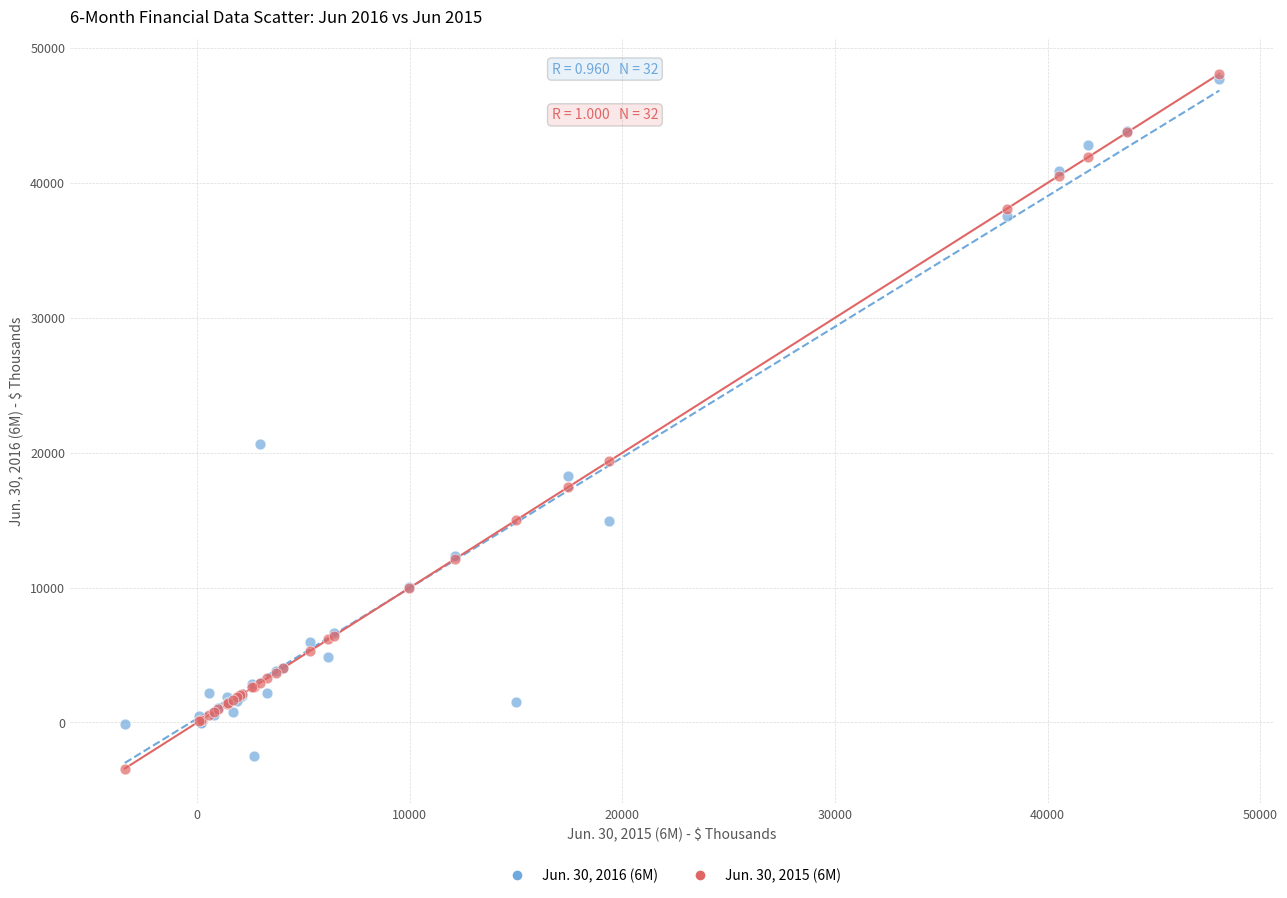

Across all series, what Y value is closest to 22333?

20673